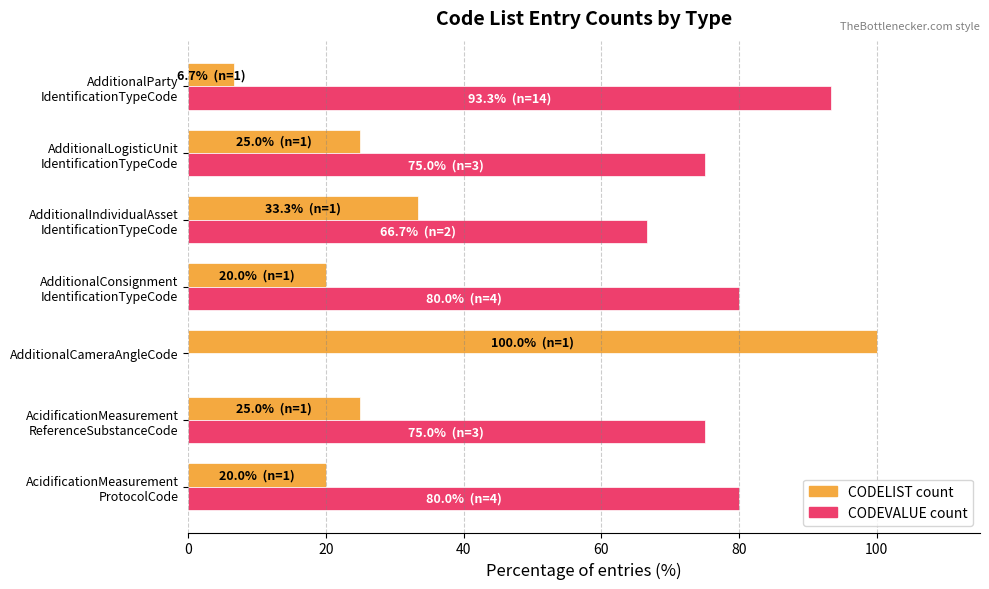

What is the sum of all CODELIST count values?

230.0